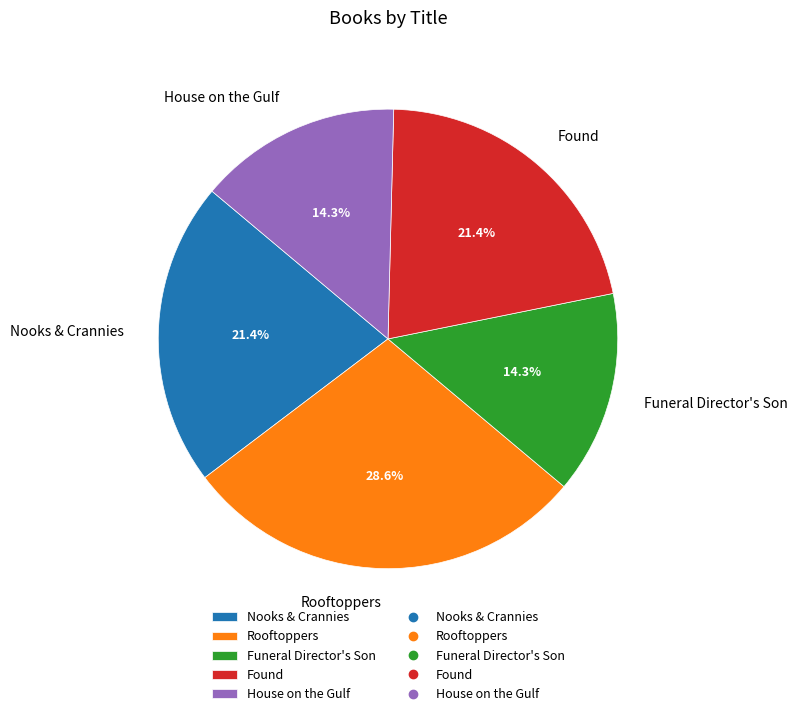

Does House on the Gulf account for over 50% of the chart?

No